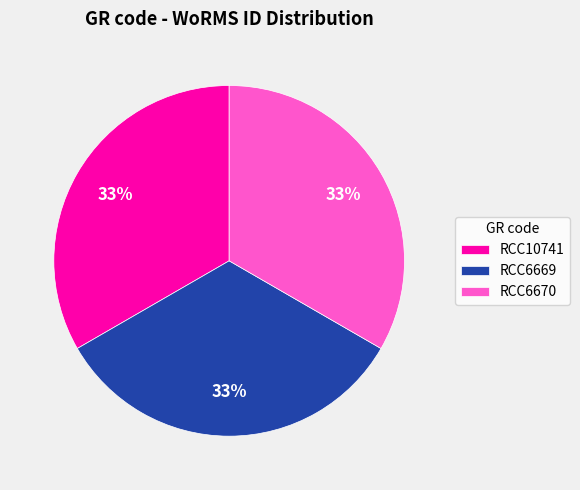

The RCC6669 slice represents 41% of the pie. True or false?

False